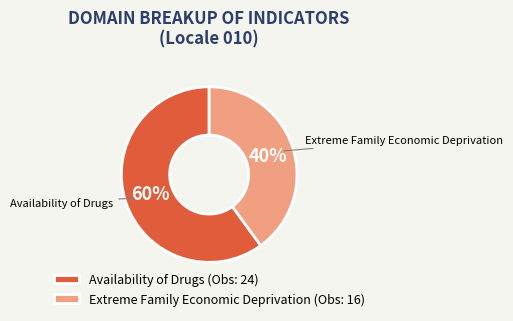

The Availability of Drugs (Obs: 24) slice represents 54% of the pie. True or false?

False